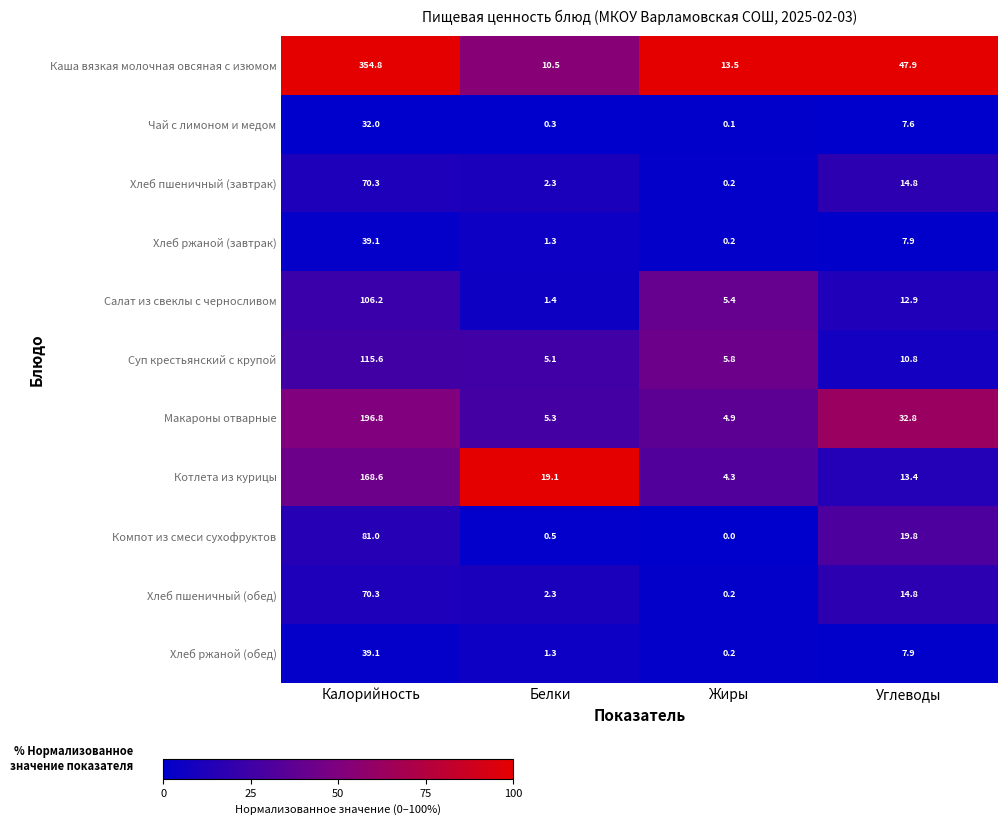

Which series has the largest range (max minus min)?

Каша вязкая молочная овсяная с изюмом